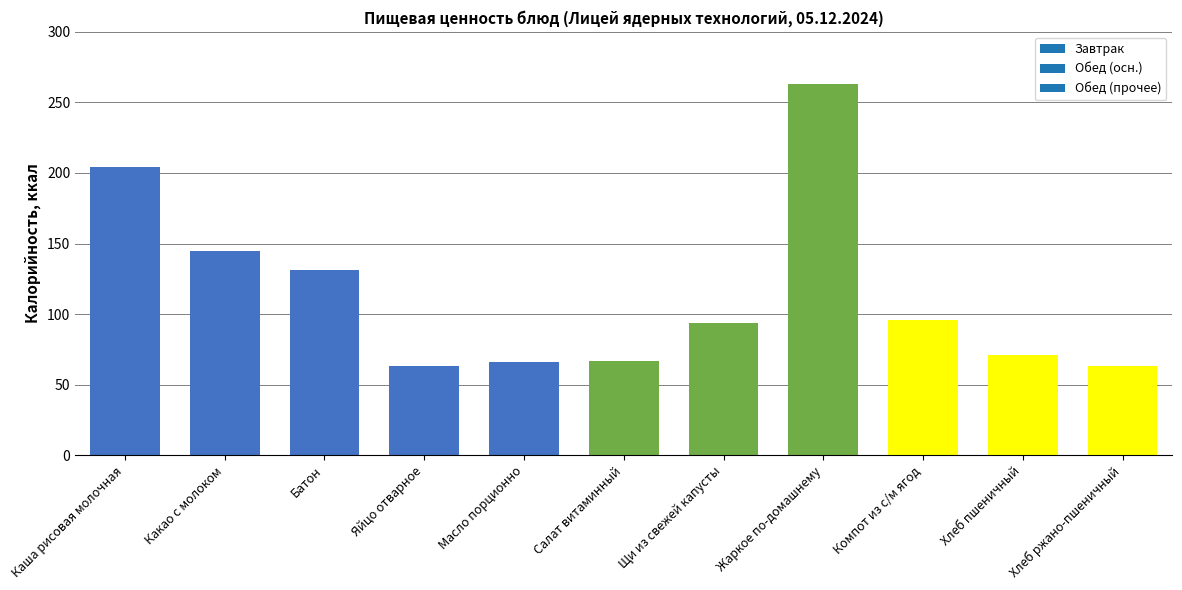

What is the change in value from Щи из свежей капусты to Хлеб пшеничный?

-23